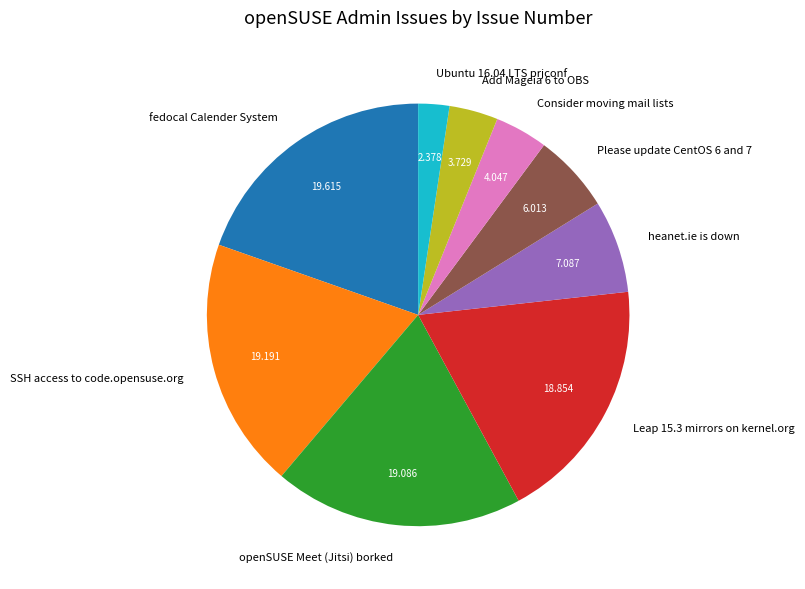

Between Add Mageia 6 to OBS and Ubuntu 16.04 LTS prjconf, which is larger?

Add Mageia 6 to OBS